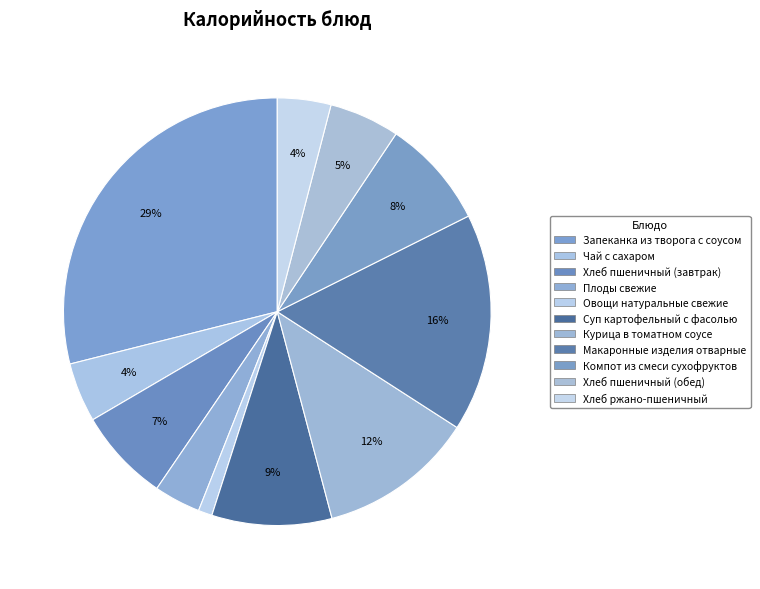

To the nearest percent, what is the combined percentage of Овощи натуральные свежие and Чай с сахаром?

6%